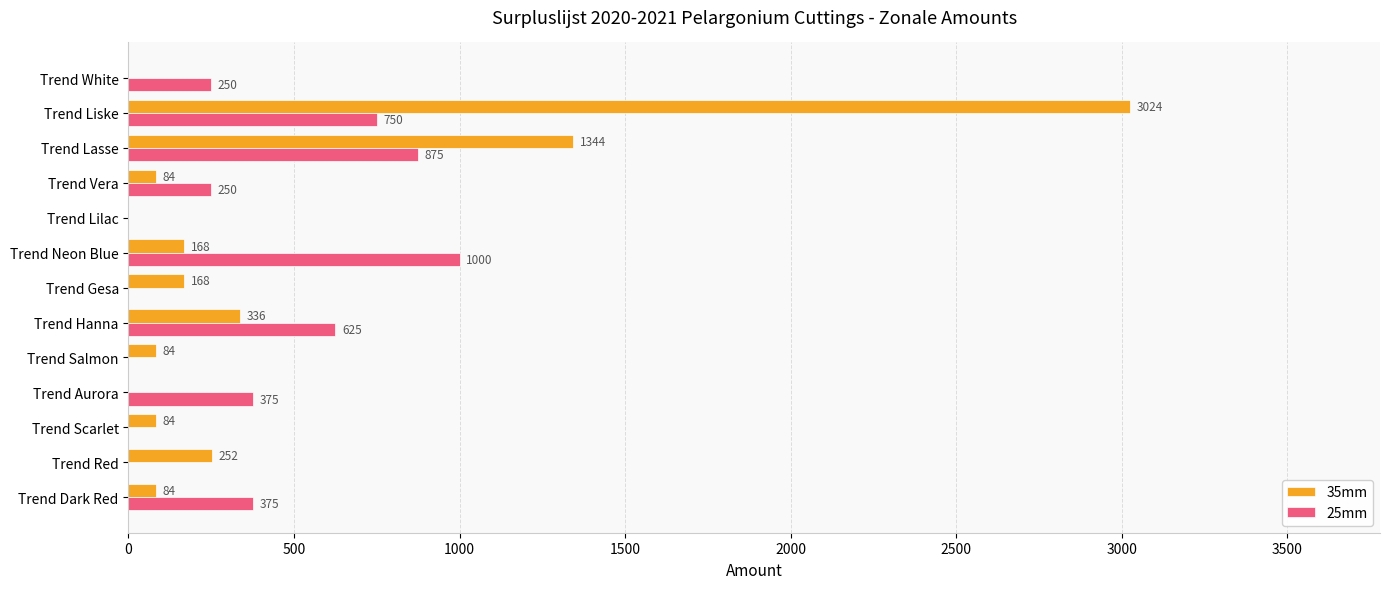

The 35mm series shows 3024 at Trend Liske. True or false?

True